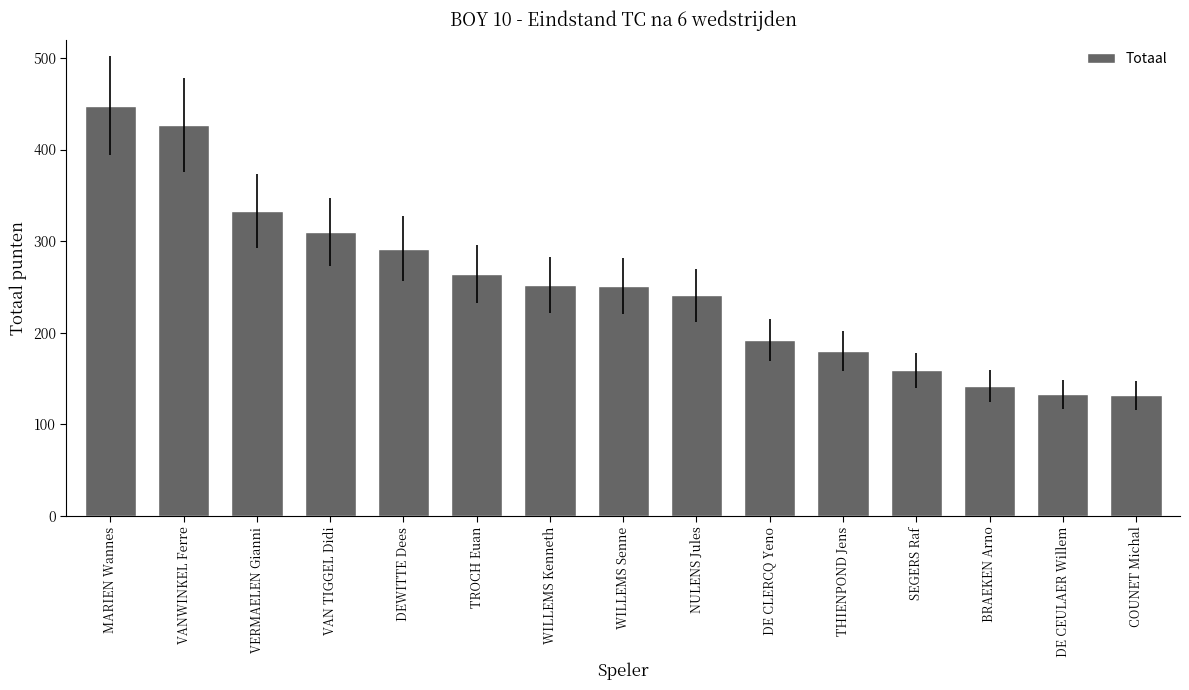

What position from the right is VERMAELEN Gianni?

13